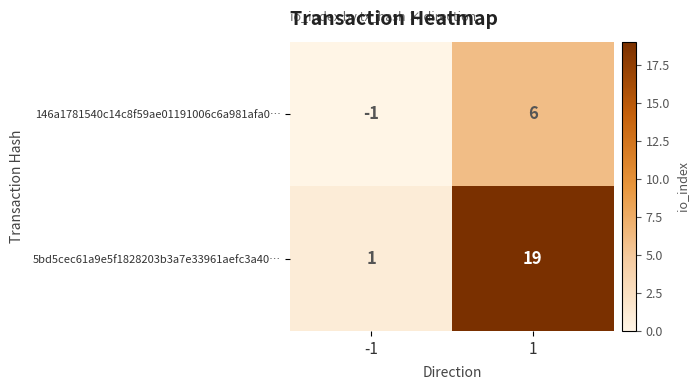

Which series changed the most between -1 and 1?

5bd5cec61a9e5f1828203b3a7e33961aefc3a40…